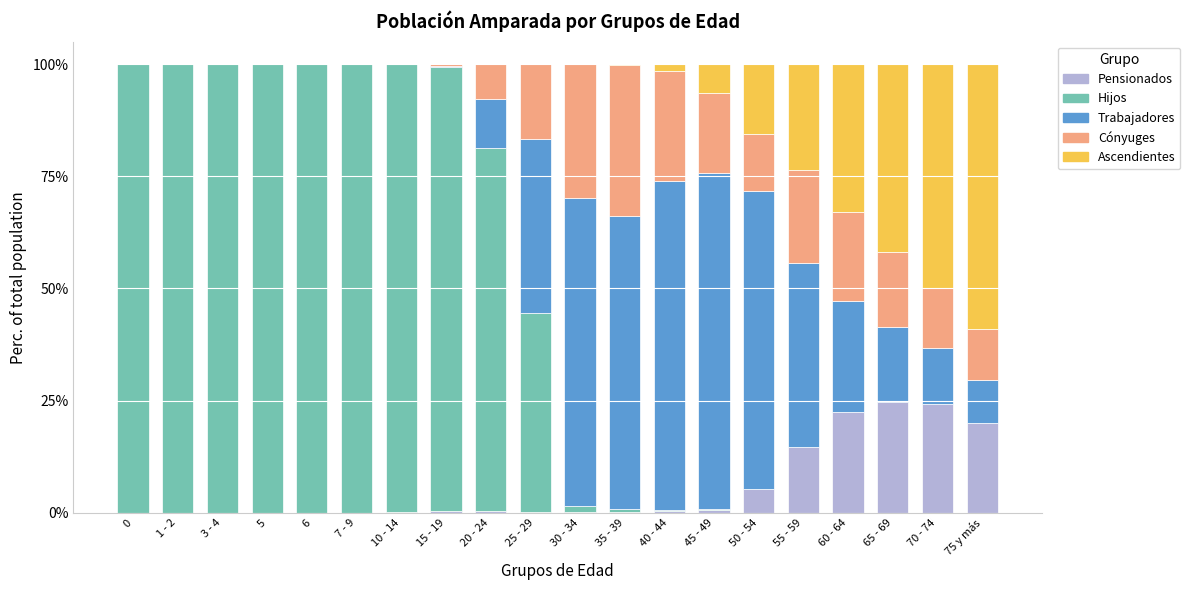

What is the label of the 5th bar from the left?

6